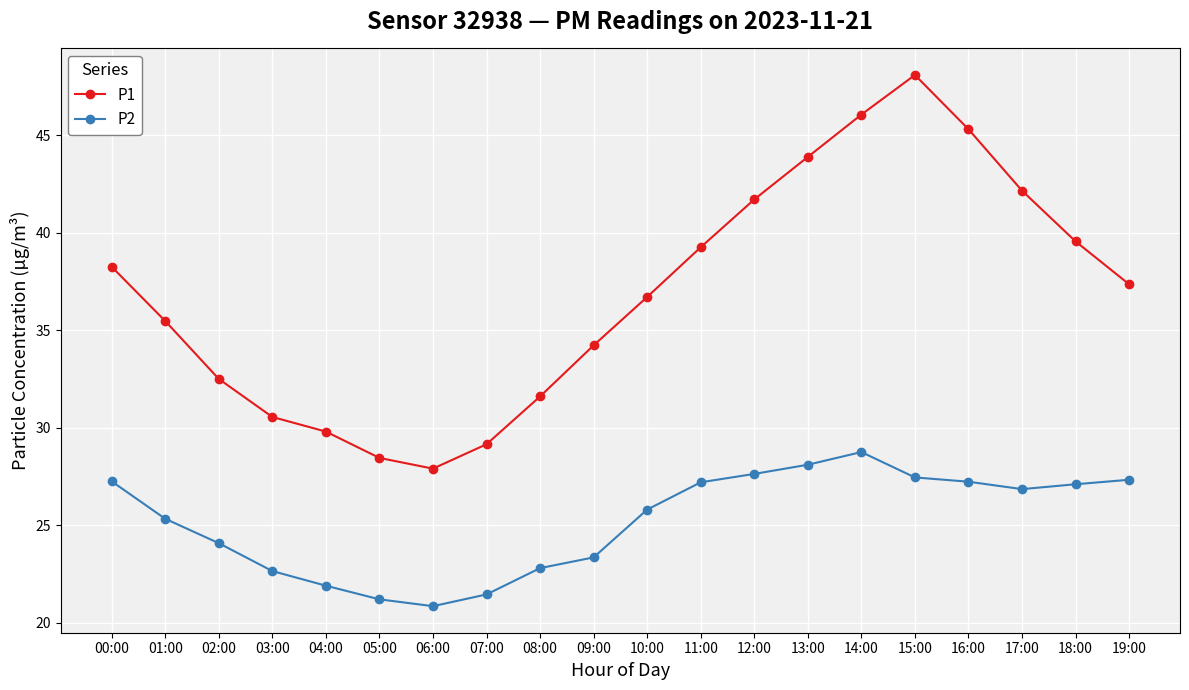

True or false: P2 and P1 intersect in this chart.

False